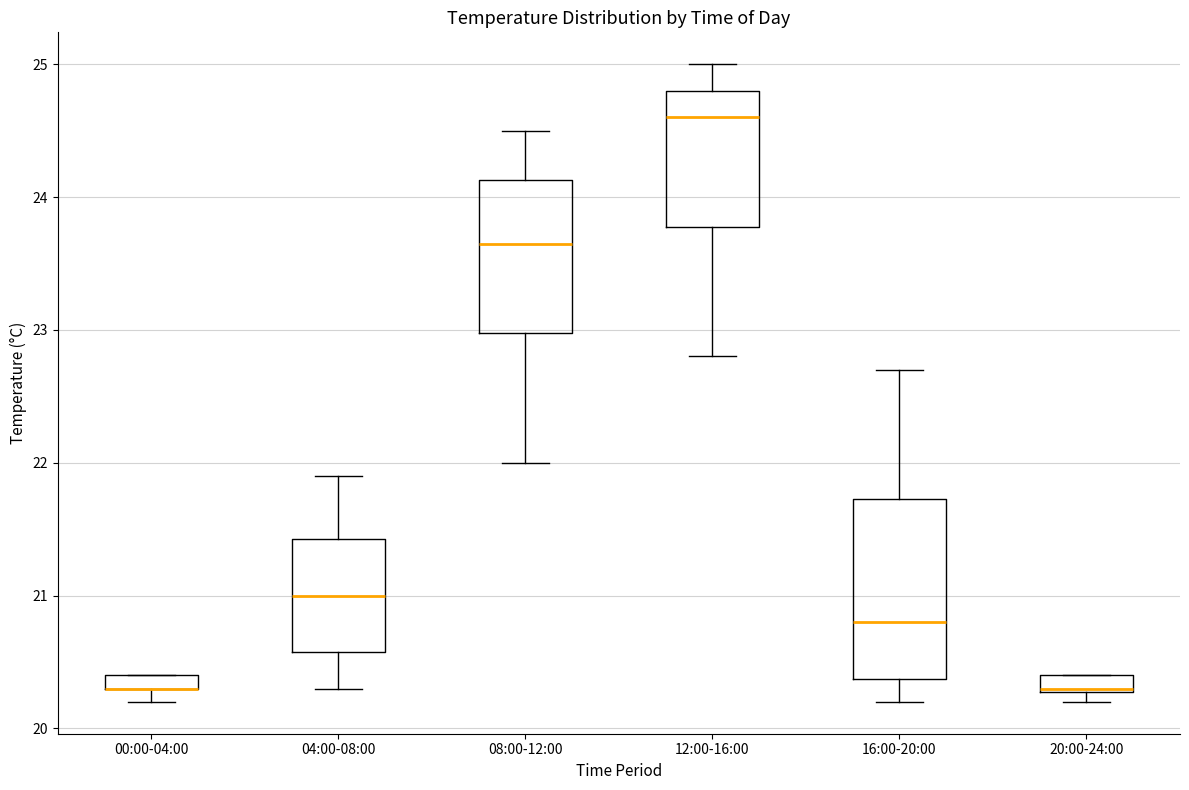

Where is the upper edge of the box for 20:00-24:00 on the y-axis? The values are not printed on the chart, so give them approximately, as read against the axis.

20.4